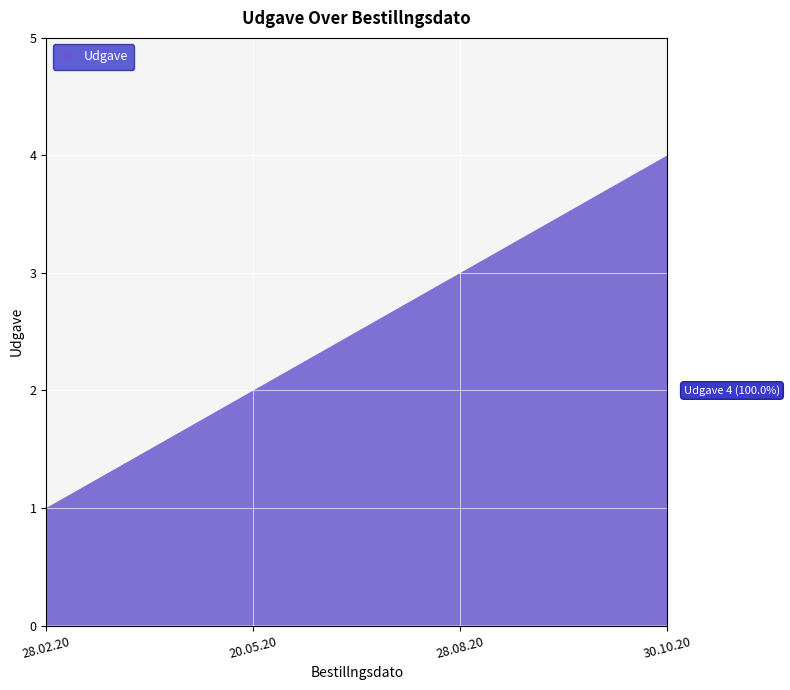

Reading left to right, what are all the values shown in this chart?

1	2	3	4